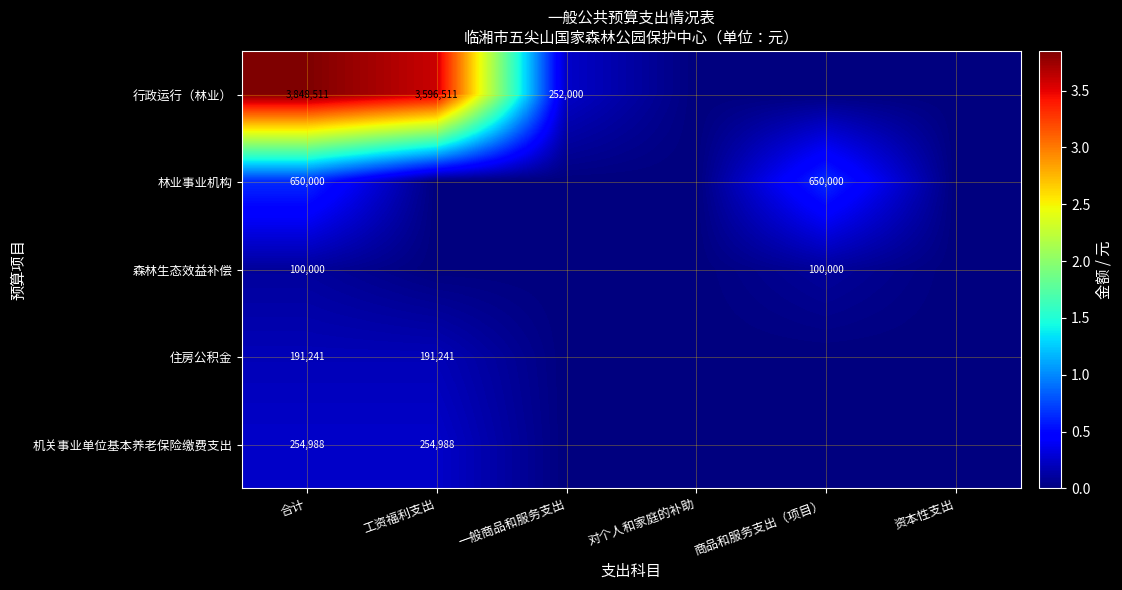

Is it true that 行政运行（林业） equals 3596511 at 工资福利支出?

True